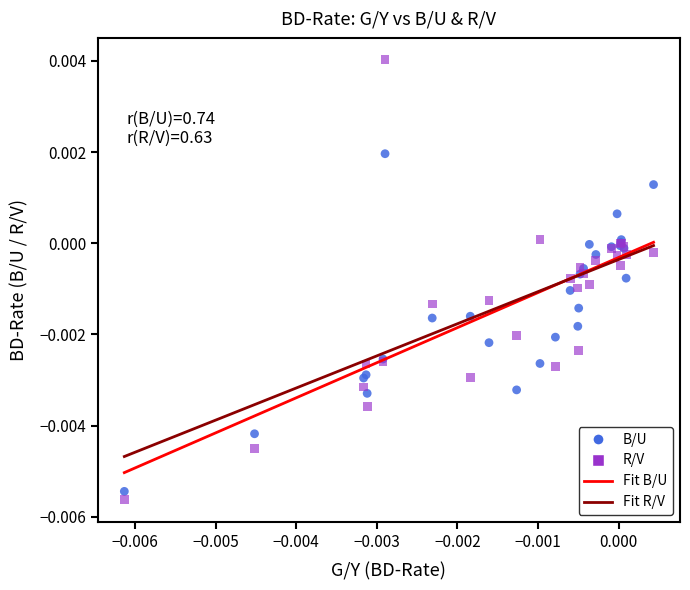

Which series has the largest Y range (max minus min)?

R/V